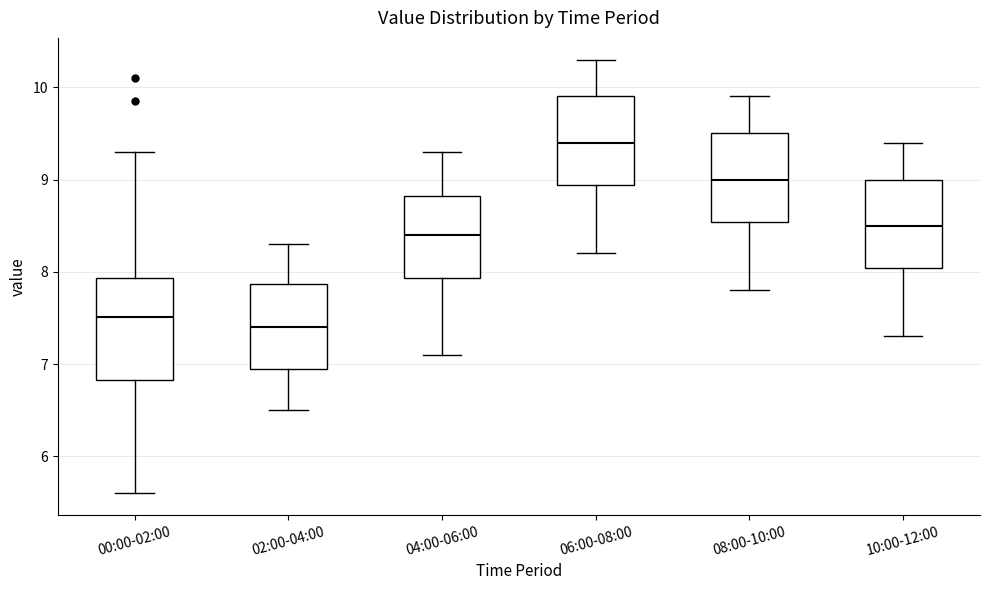

Which box has the highest median line?

06:00-08:00